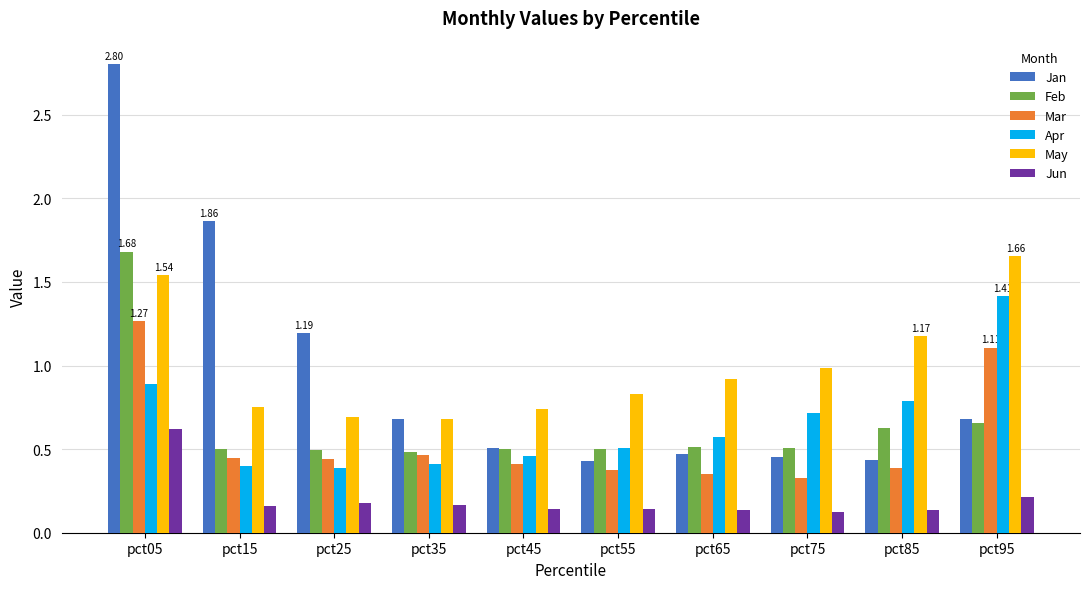

Which series has the largest total across all categories?

May